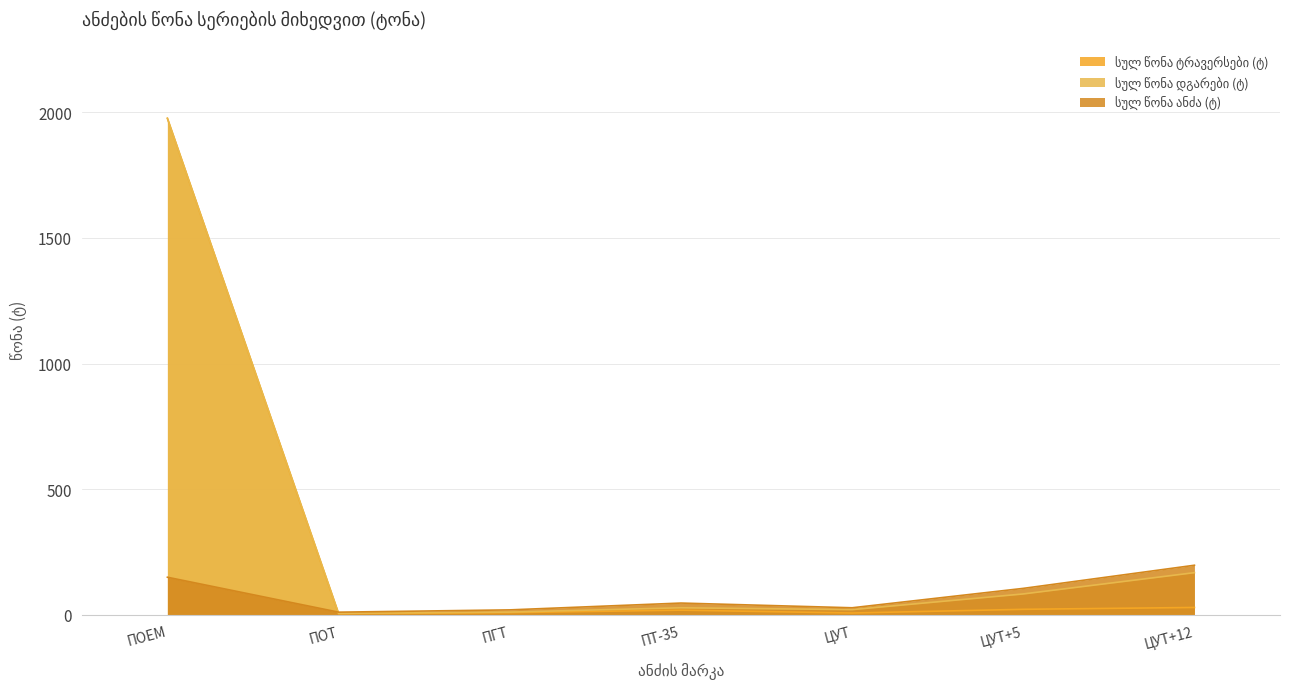

At which category is the sum across all series the highest?

ПОЕМ